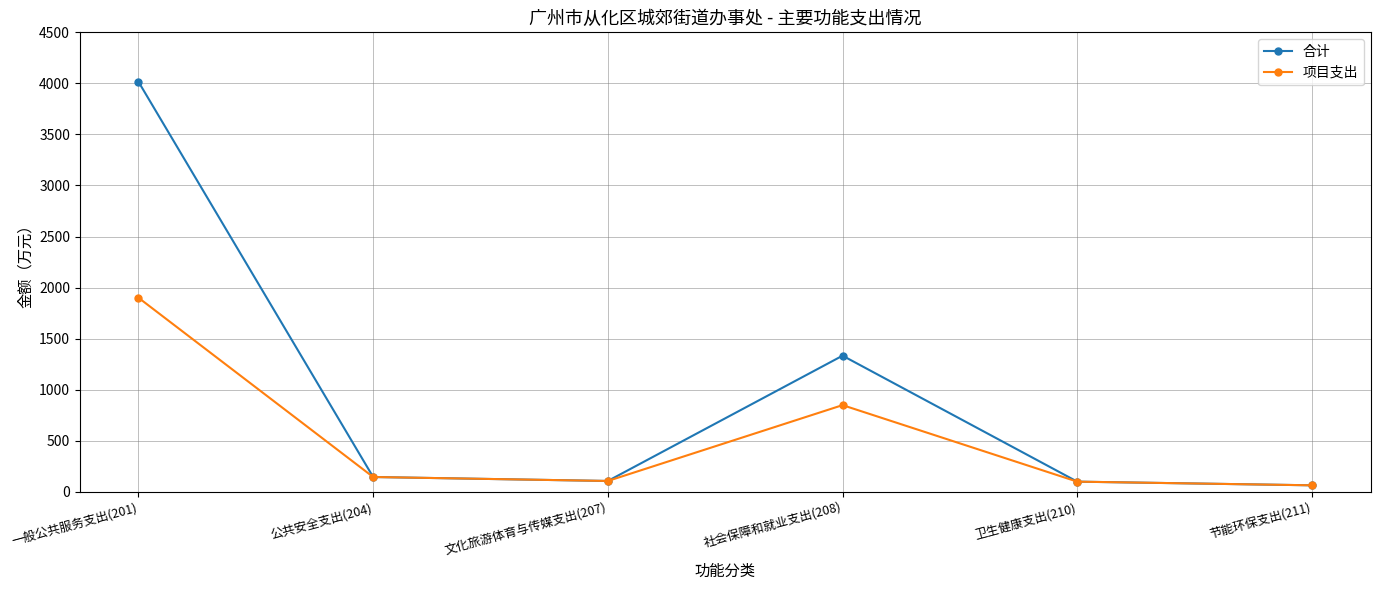

Rank the series by their maximum value, from highest to lowest.

合计, 项目支出